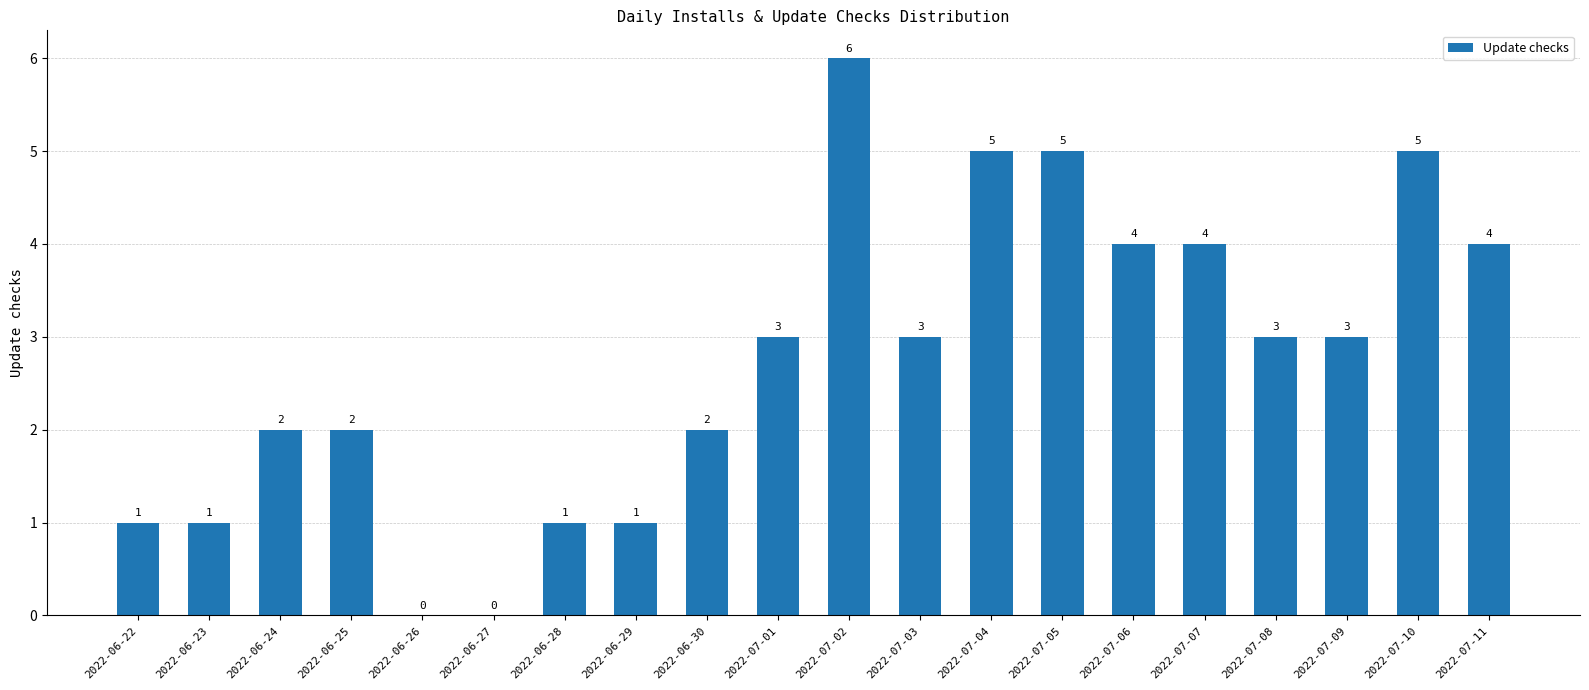

Reading left to right, transcribe all the data shown in this chart.

1	1	2	2	0	0	1	1	2	3	6	3	5	5	4	4	3	3	5	4